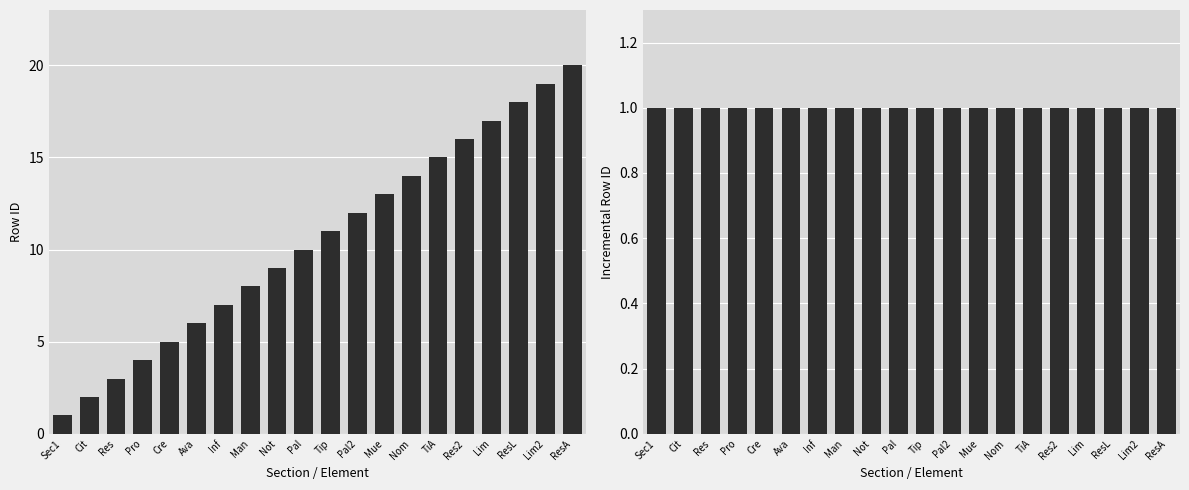

How many bars are there in total?

40